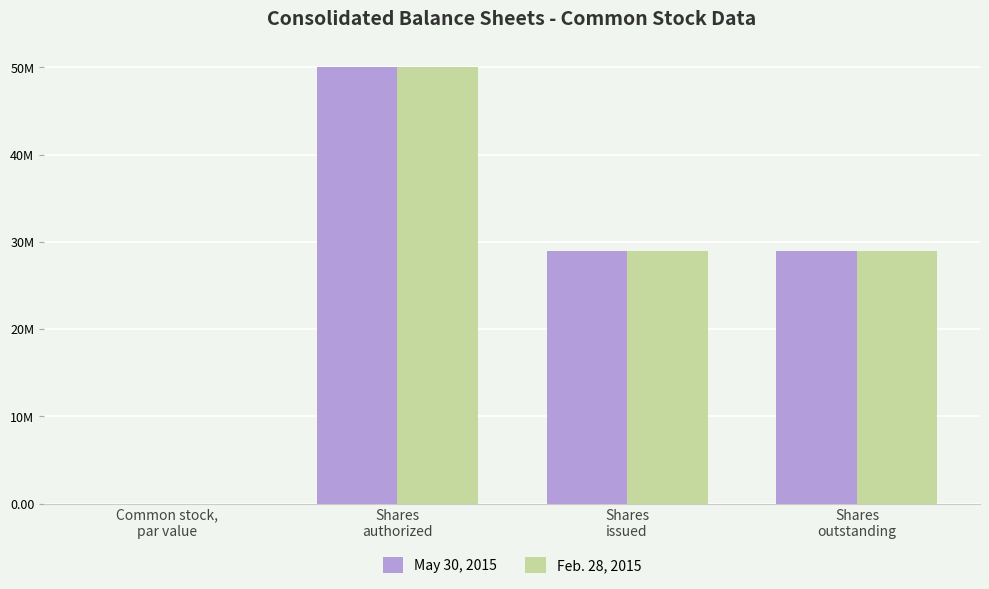

What are all the series names shown in the legend?

May 30, 2015, Feb. 28, 2015